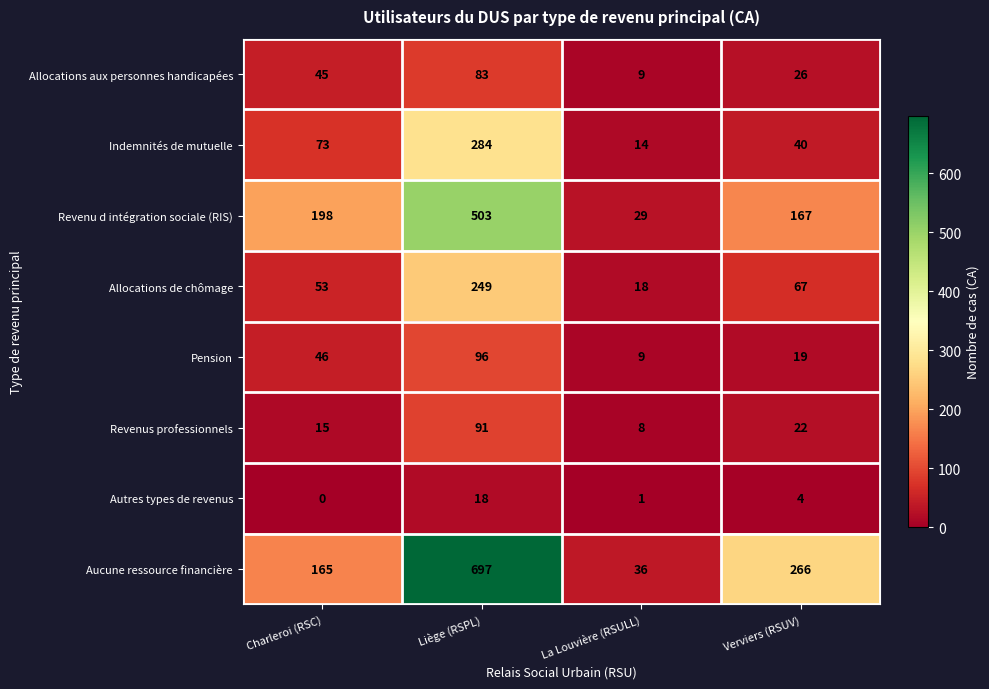

Which category has the lowest value across all series?

Charleroi (RSC)